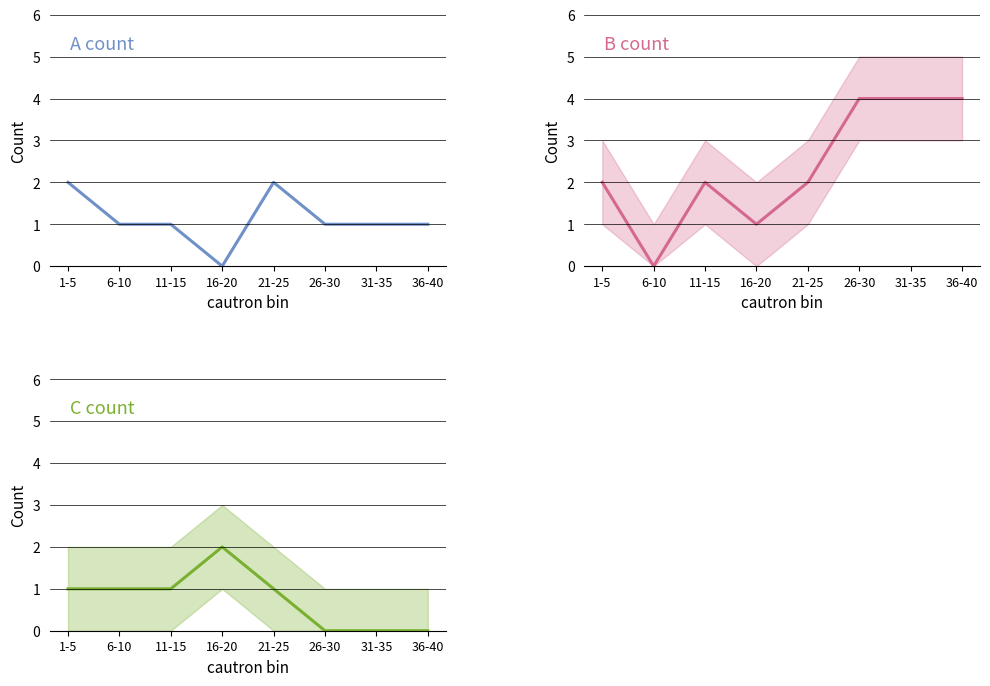

How many series are shown in this chart?

3